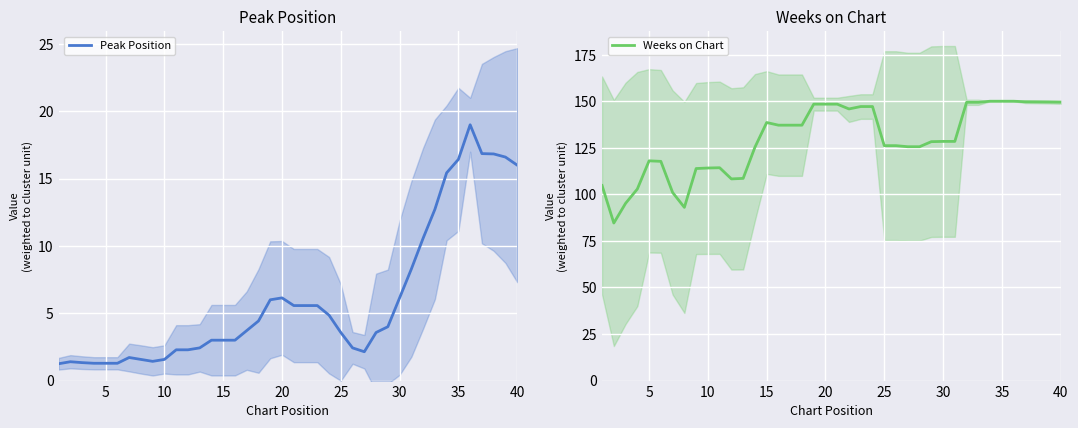

Is the value of Weeks on Chart at 38 greater than the value of Peak Position at 17?

Yes